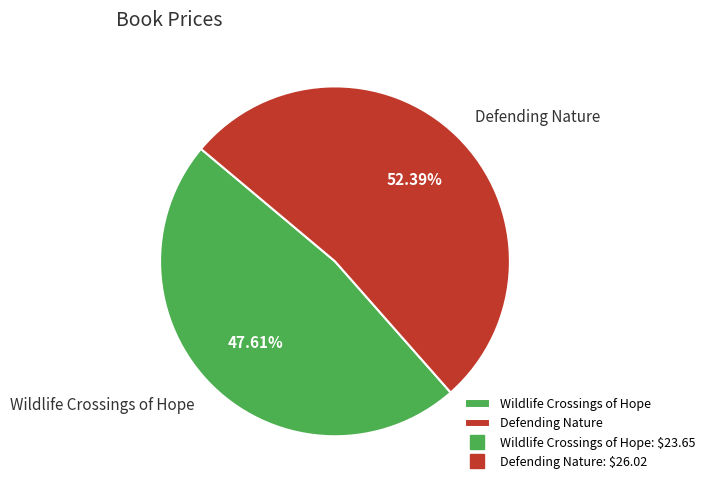

Which has a higher value, Wildlife Crossings of Hope or Defending Nature?

Defending Nature